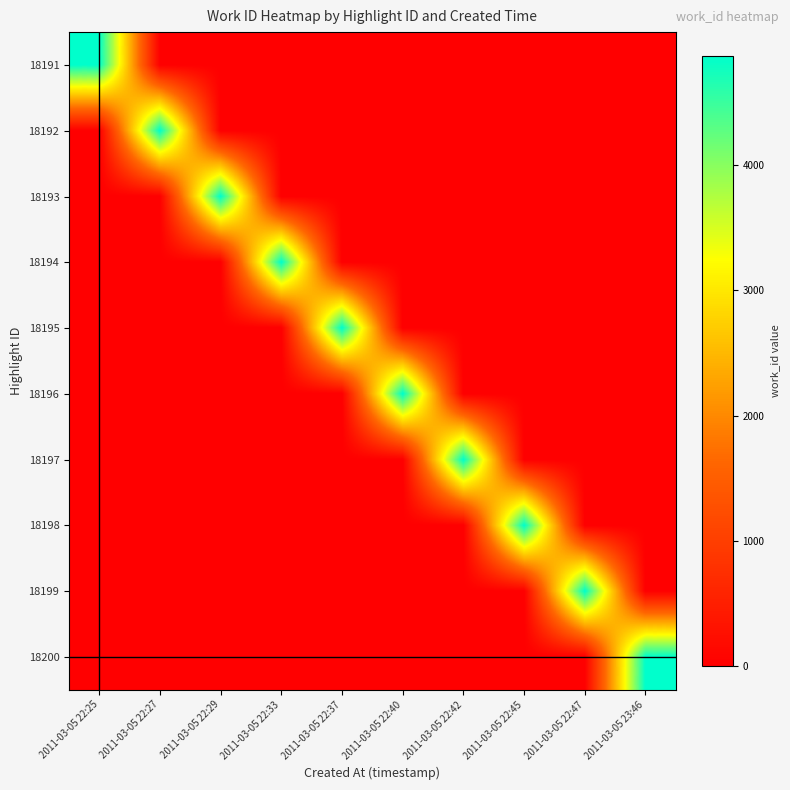

List the series in order of their peak value, highest first.

18191, 18192, 18193, 18194, 18195, 18196, 18197, 18198, 18199, 18200